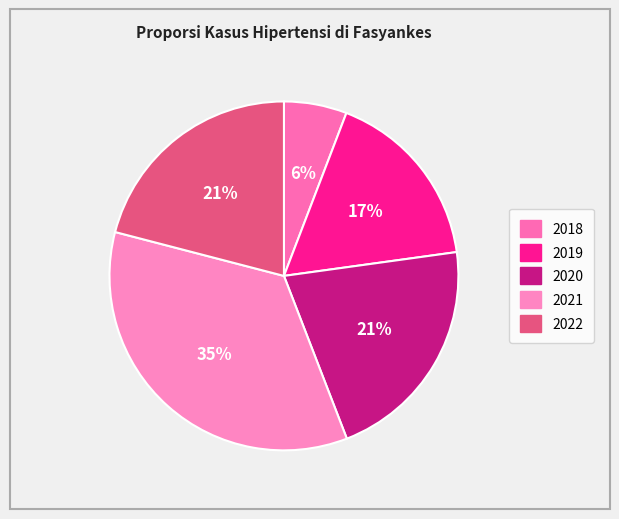

To the nearest percent, what is the difference between the largest and smallest slice percentages?

29%